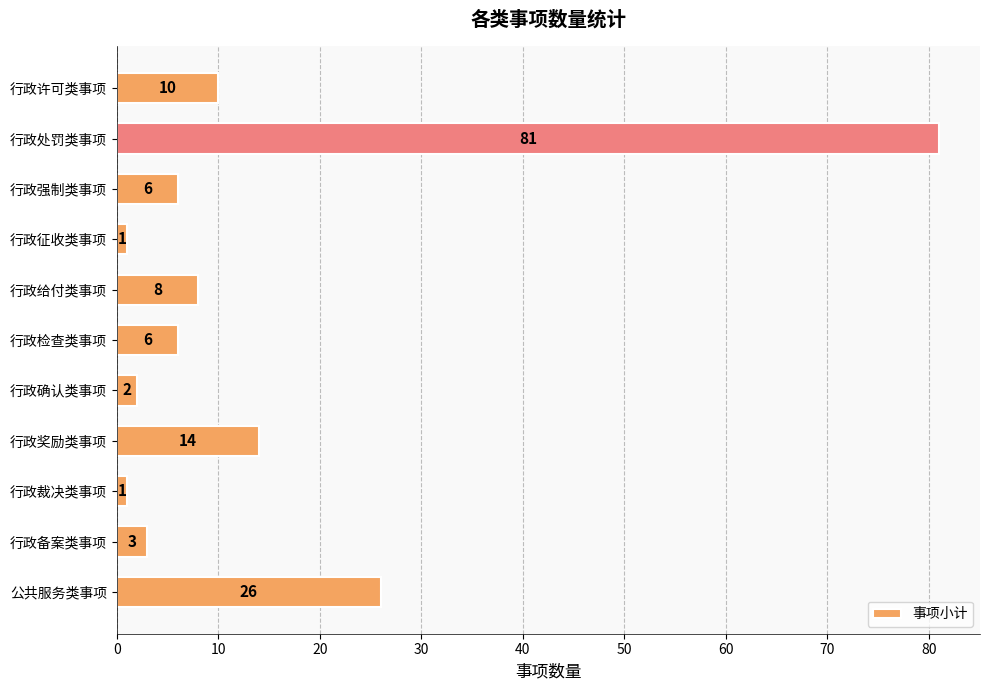

Reading top to bottom, list all the values displayed in this chart.

10	81	6	1	8	6	2	14	1	3	26